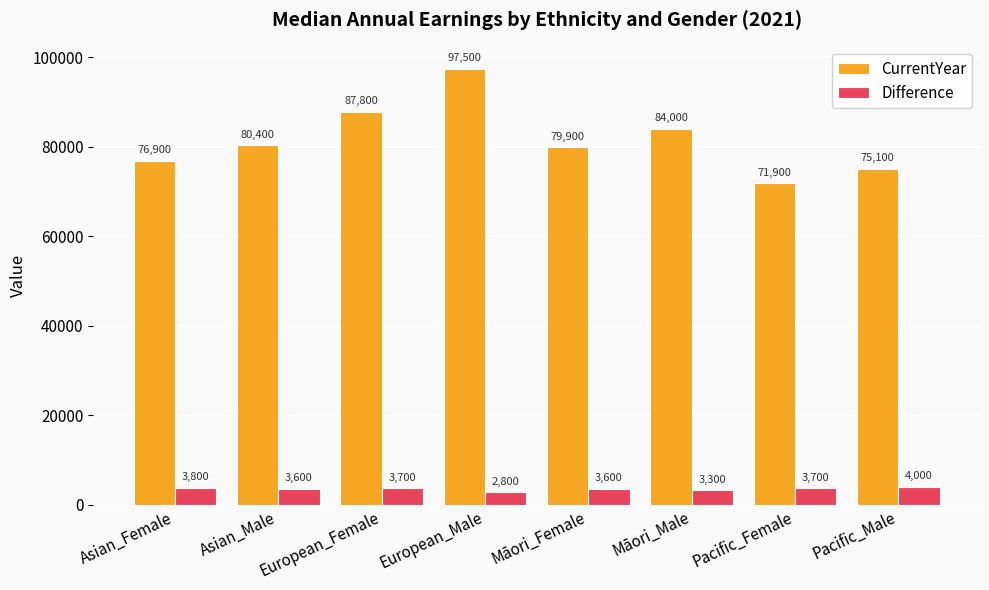

Reading right to left, transcribe all the data shown in this chart.

CurrentYear: 75100	71900	84000	79900	97500	87800	80400	76900
Difference: 4000	3700	3300	3600	2800	3700	3600	3800